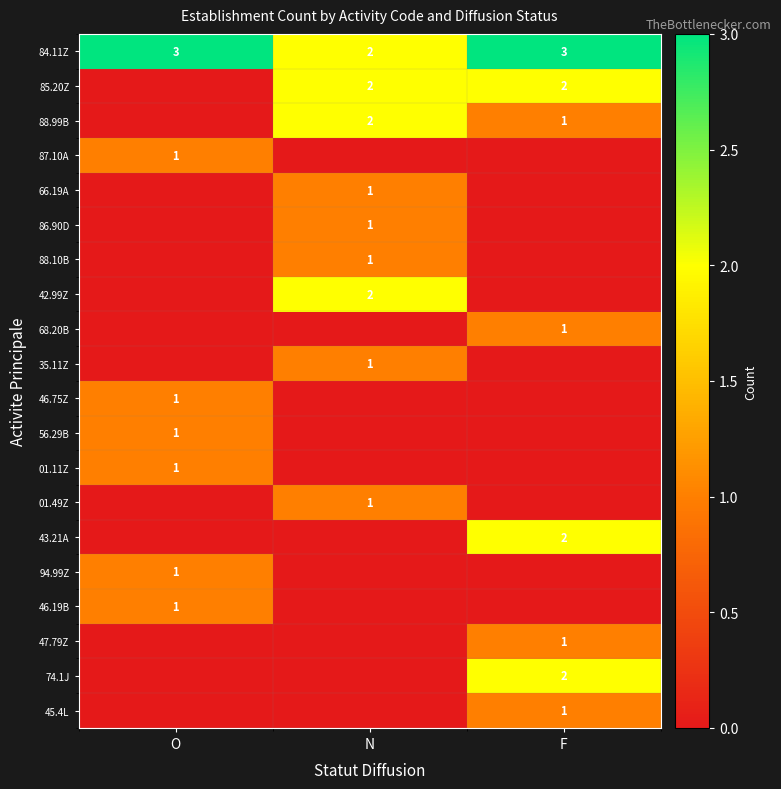

The value of 43.21A at F is 2. True or false?

True